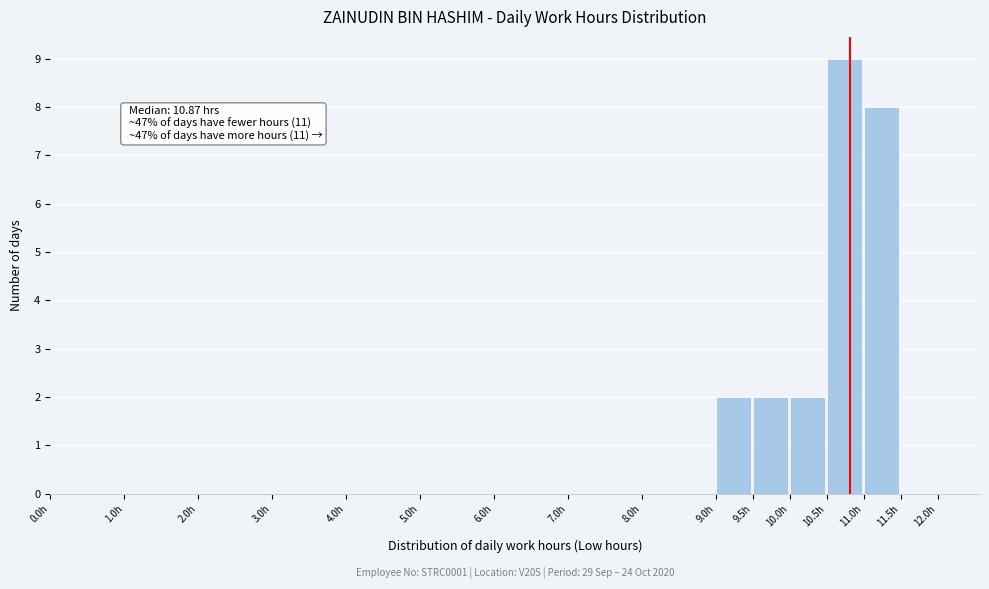

Over which range of the x-axis is the bar tallest?

10.5 to 11.0